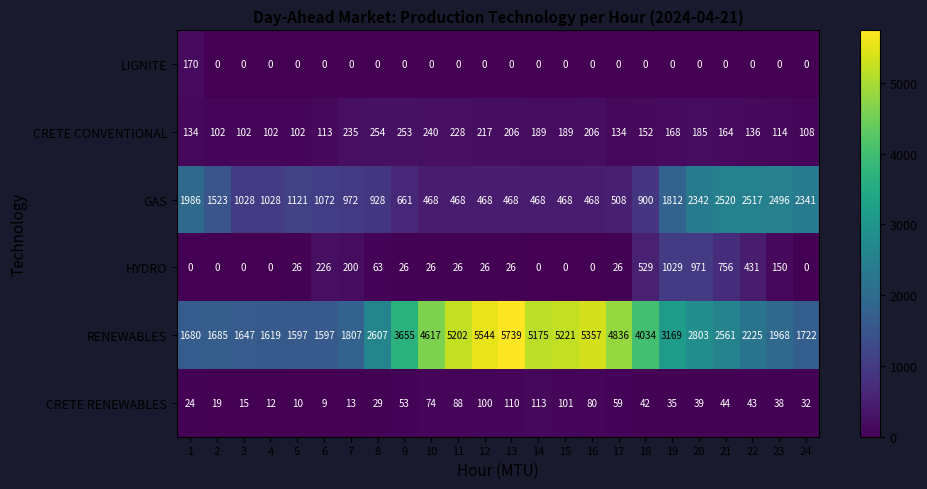

What is the difference between the RENEWABLES values at 7 and 6?

210